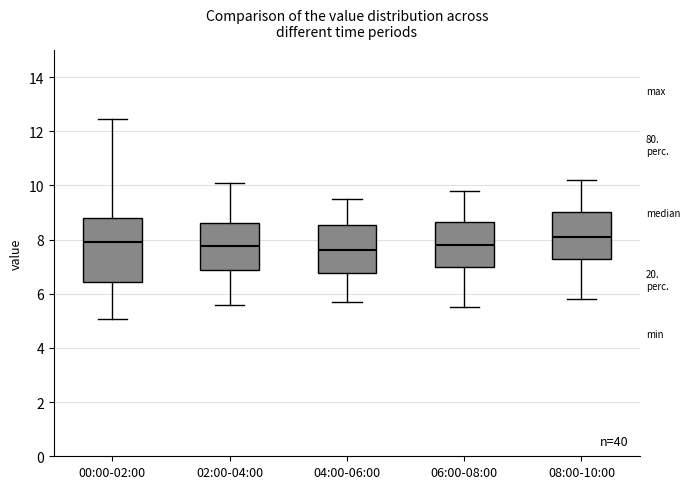

Reading left to right, transcribe this box plot: for each box, give where its median line is, the range the box spans, and where its two whiskers end, as read against the y-axis. The values are not printed on the chart, so give them approximately, as read against the axis.

00:00-02:00: median 8.0, box 6.4 to 8.8, whiskers 5.0 to 12.4
02:00-04:00: median 7.8, box 6.8 to 8.6, whiskers 5.6 to 10.2
04:00-06:00: median 7.6, box 6.8 to 8.6, whiskers 5.8 to 9.6
06:00-08:00: median 7.8, box 7.0 to 8.6, whiskers 5.6 to 9.8
08:00-10:00: median 8.2, box 7.2 to 9.0, whiskers 5.8 to 10.2